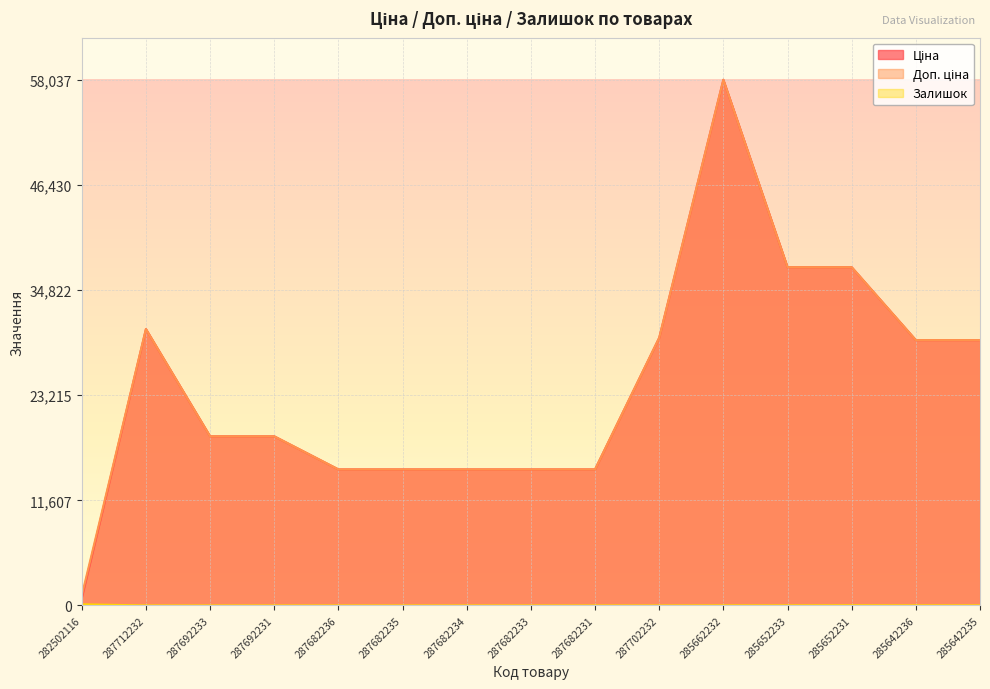

Which series has the widest spread of values?

Ціна